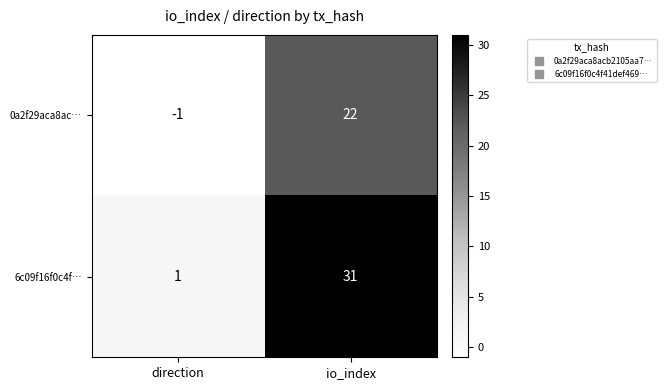

Reading left to right, transcribe all the data shown in this chart.

0a2f29aca8ac…: -1	22
6c09f16f0c4f…: 1	31